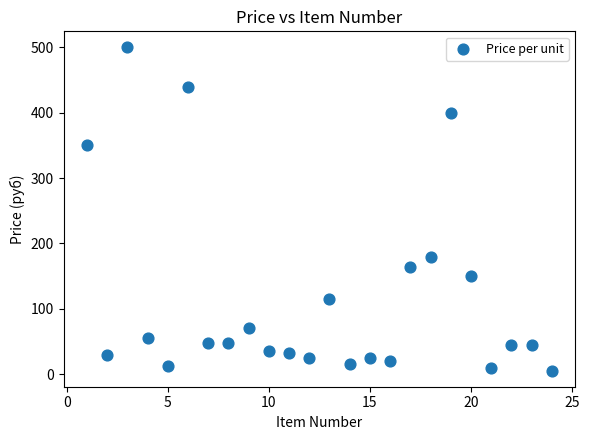

What Y value in the scatter plot is closest to 252?

180.0